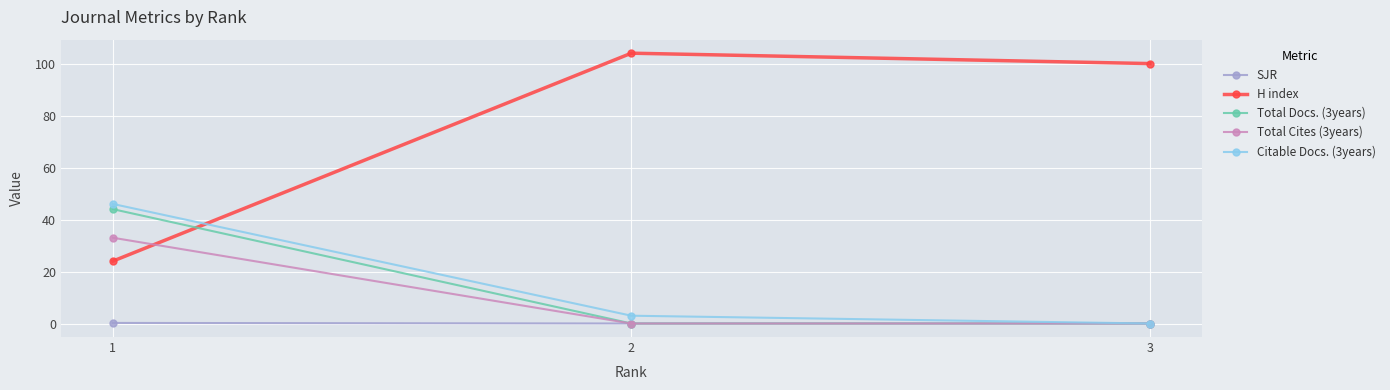

At which label does H index reach its minimum?

1